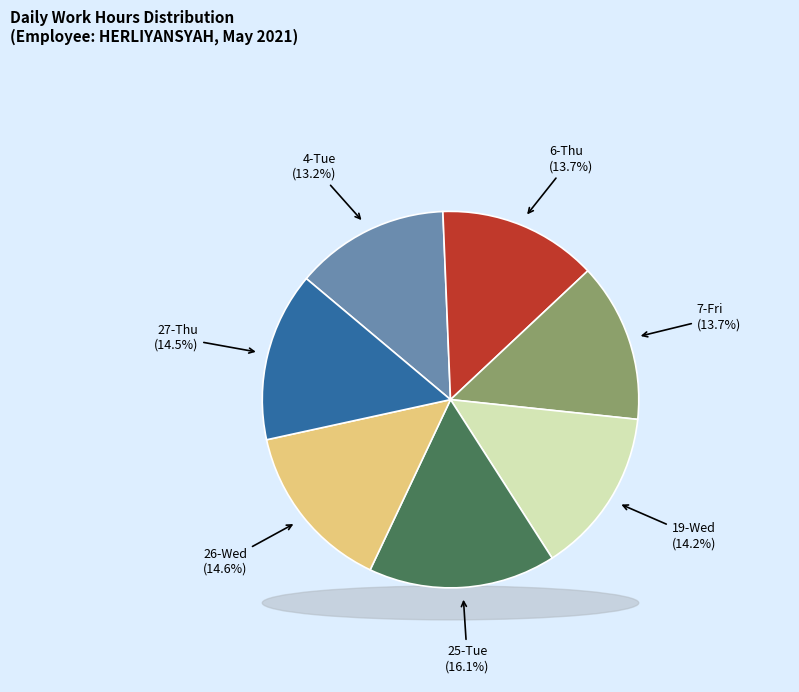

Is it true that 6-Thu is 14% of the pie?

True